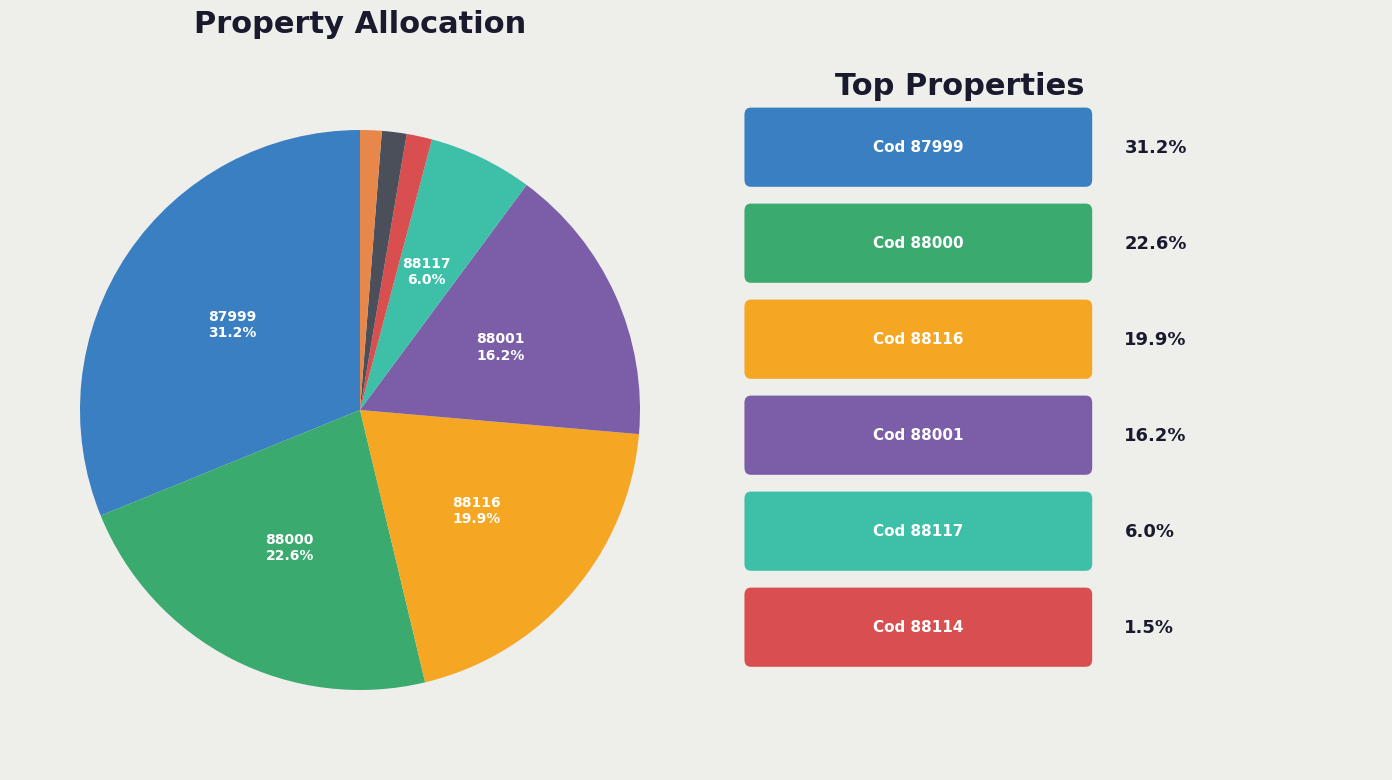

Does any single category account for the majority?

No